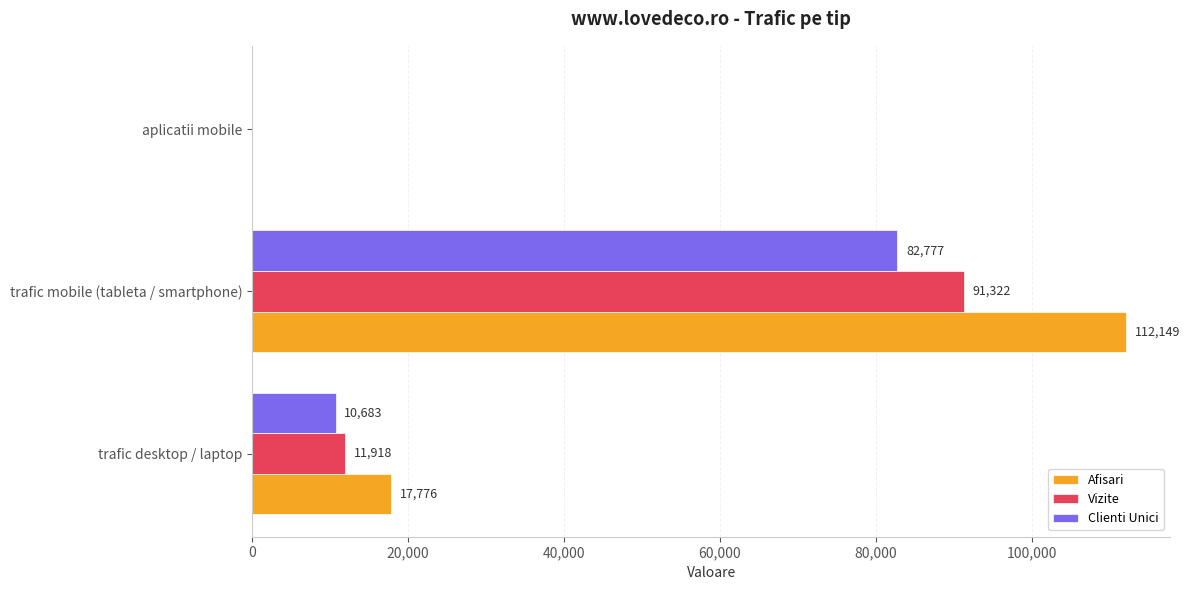

Count the number of categories in the chart.

3